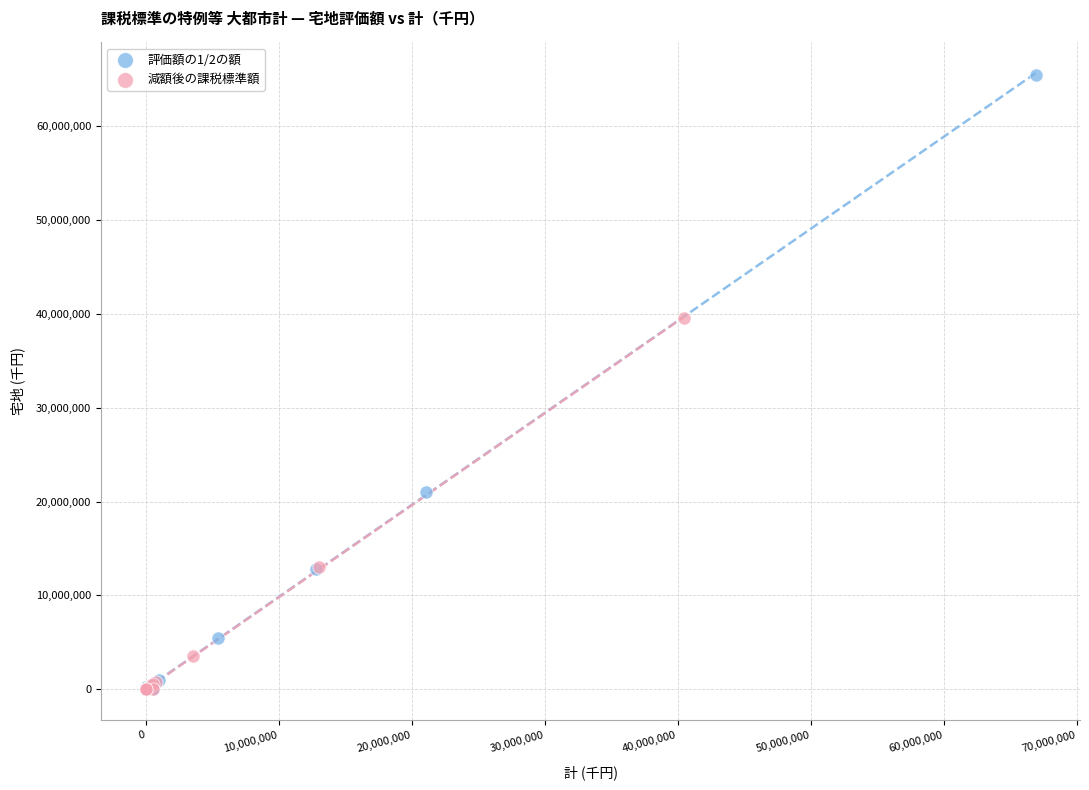

Which series reaches the maximum Y coordinate?

評価額の1/2の額